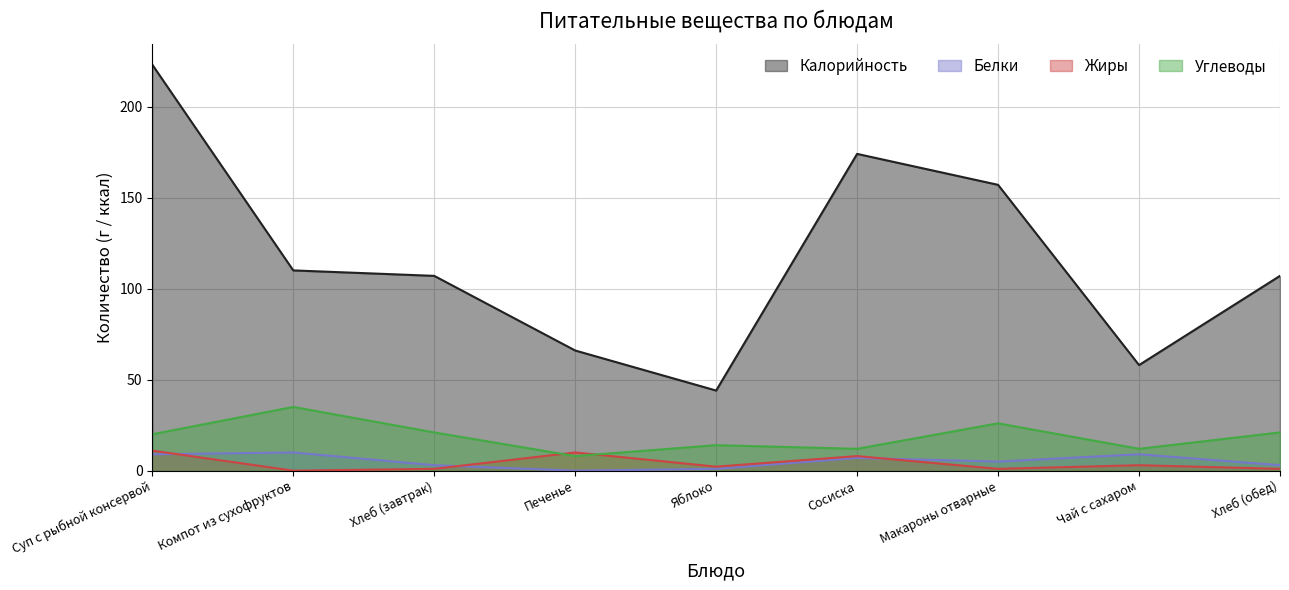

Reading left to right, extract all data points from this chart.

Калорийность: Суп с рыбной консервой=223.0	Компот из сухофруктов=110.0	Хлеб (завтрак)=107.0	Печенье=66.0	Яблоко=44.0	Сосиска=174.0	Макароны отварные=157.0	Чай с сахаром=58.0	Хлеб (обед)=107.0
Белки: Суп с рыбной консервой=9.0	Компот из сухофруктов=10.0	Хлеб (завтрак)=3.0	Печенье=0.0	Яблоко=1.0	Сосиска=7.0	Макароны отварные=5.0	Чай с сахаром=9.0	Хлеб (обед)=3.0
Жиры: Суп с рыбной консервой=11.0	Компот из сухофруктов=0.0	Хлеб (завтрак)=1.0	Печенье=10.0	Яблоко=2.2	Сосиска=8.0	Макароны отварные=1.0	Чай с сахаром=3.0	Хлеб (обед)=1.0
Углеводы: Суп с рыбной консервой=20.0	Компот из сухофруктов=35.0	Хлеб (завтрак)=21.0	Печенье=8.0	Яблоко=14.0	Сосиска=12.0	Макароны отварные=26.0	Чай с сахаром=12.0	Хлеб (обед)=21.0